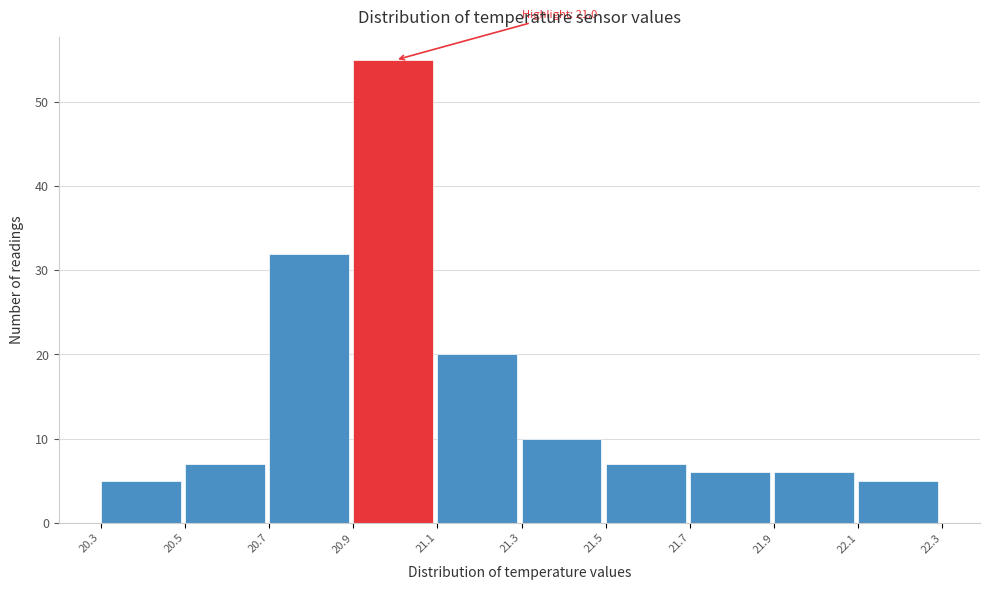

Over which range of the x-axis is the bar tallest?

20.9 to 21.1